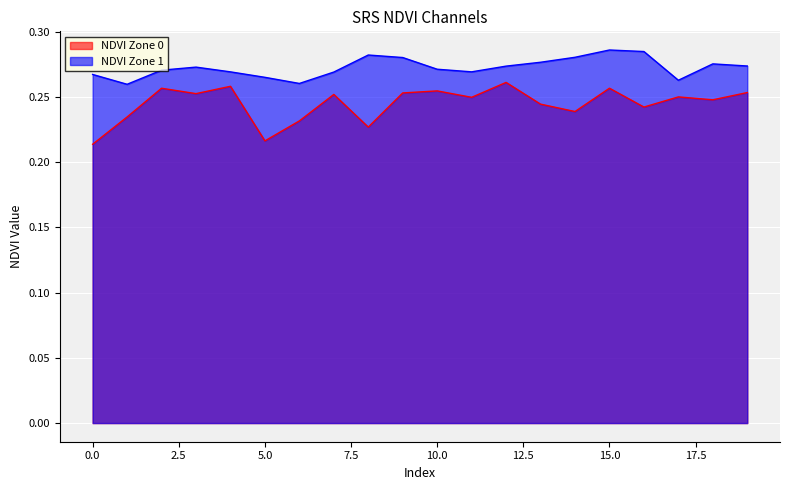

What is the value of the NDVI Zone 1 point at the 7th from the left?

0.3